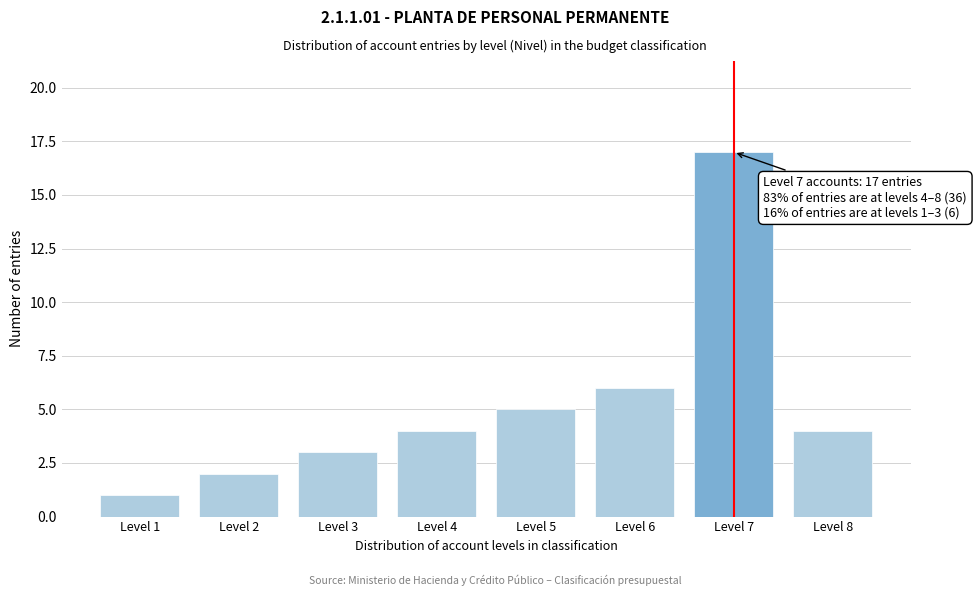

Reading right to left, what are all the values shown in this chart?

Level 8=4	Level 7=17	Level 6=6	Level 5=5	Level 4=4	Level 3=3	Level 2=2	Level 1=1